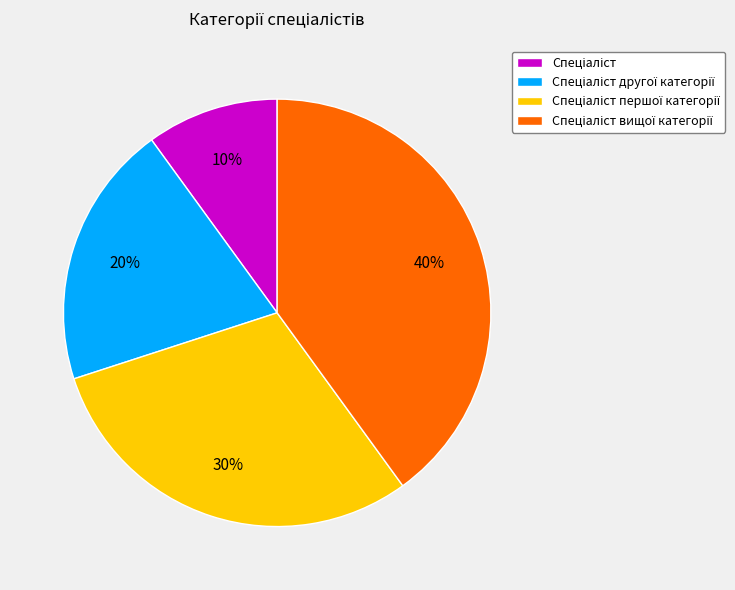

To the nearest percent, what is the average slice percentage?

25%